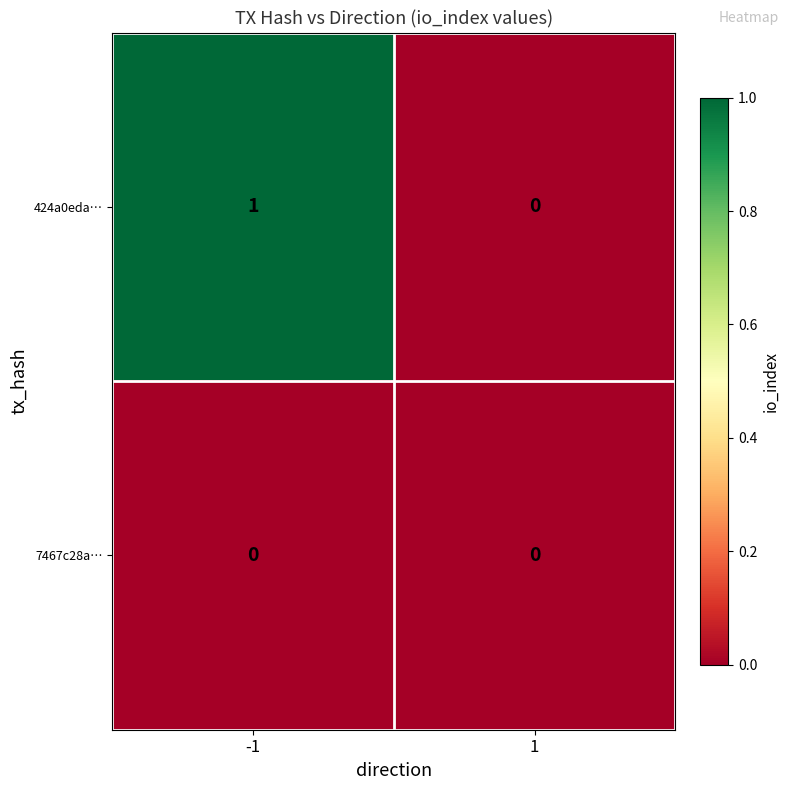

Rank the series by their maximum value, from lowest to highest.

7467c28a…, 424a0eda…